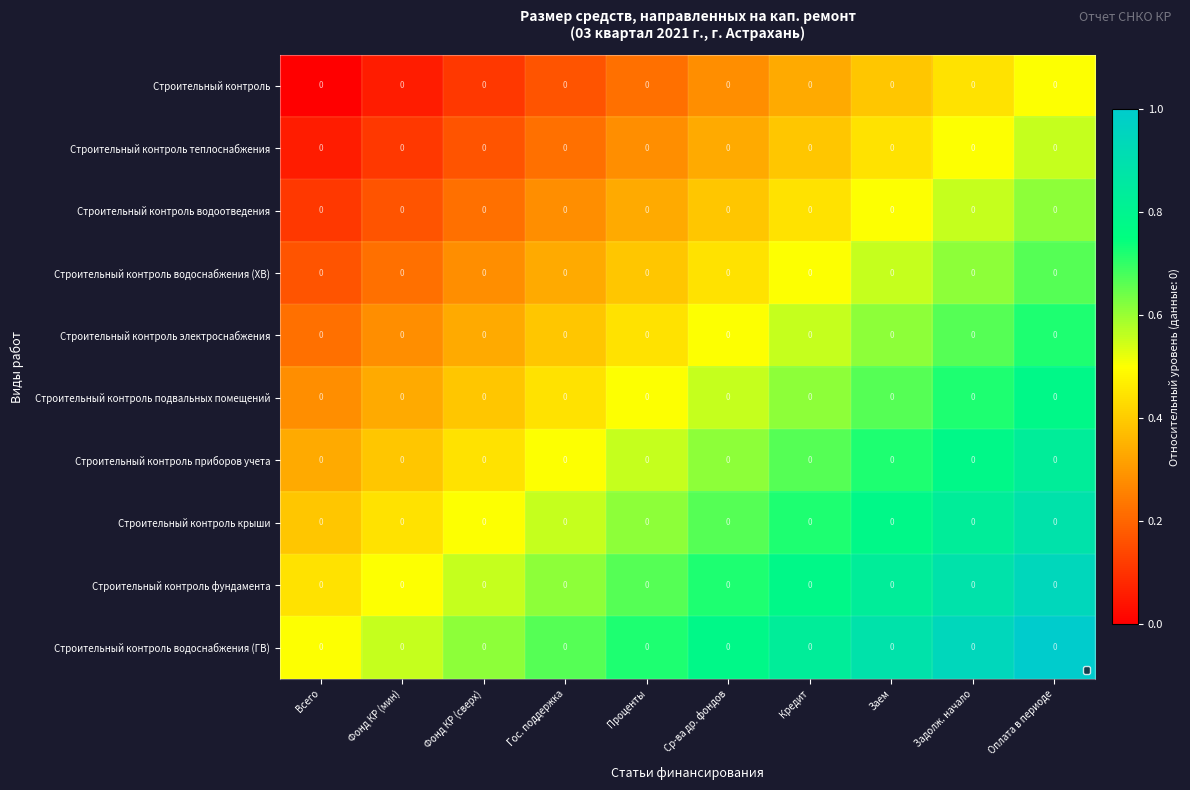

Which category has the lowest value across all series?

Всего